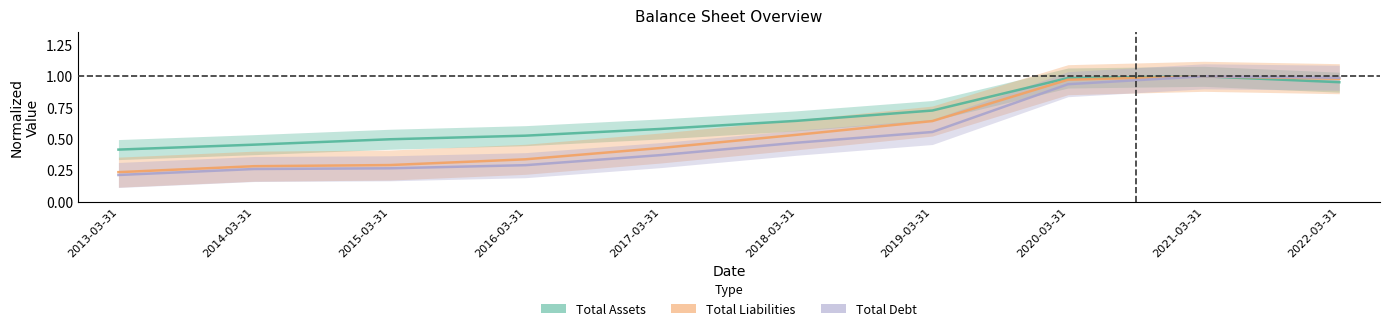

What is the maximum value shown in the chart?

1.0